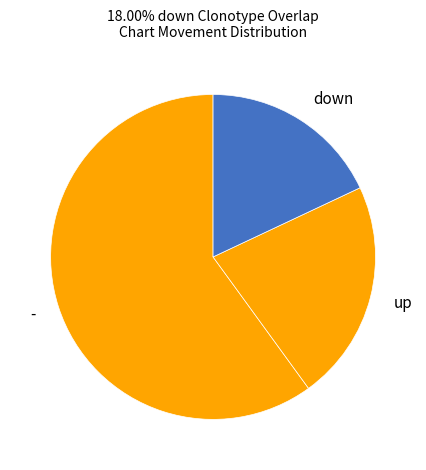

True or false: - accounts for 49% of the total.

False